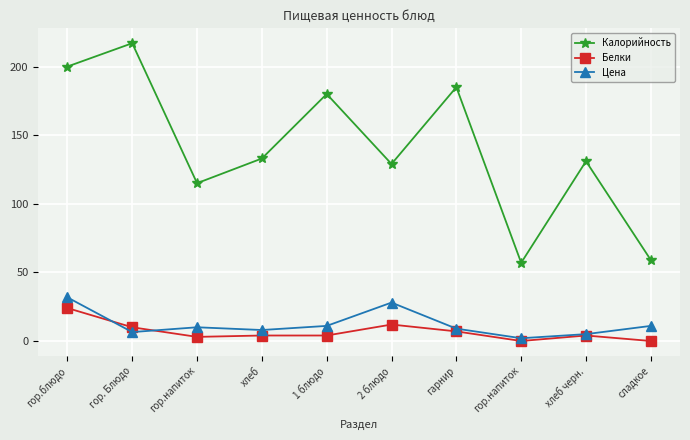

True or false: Белки and Калорийность intersect in this chart.

False